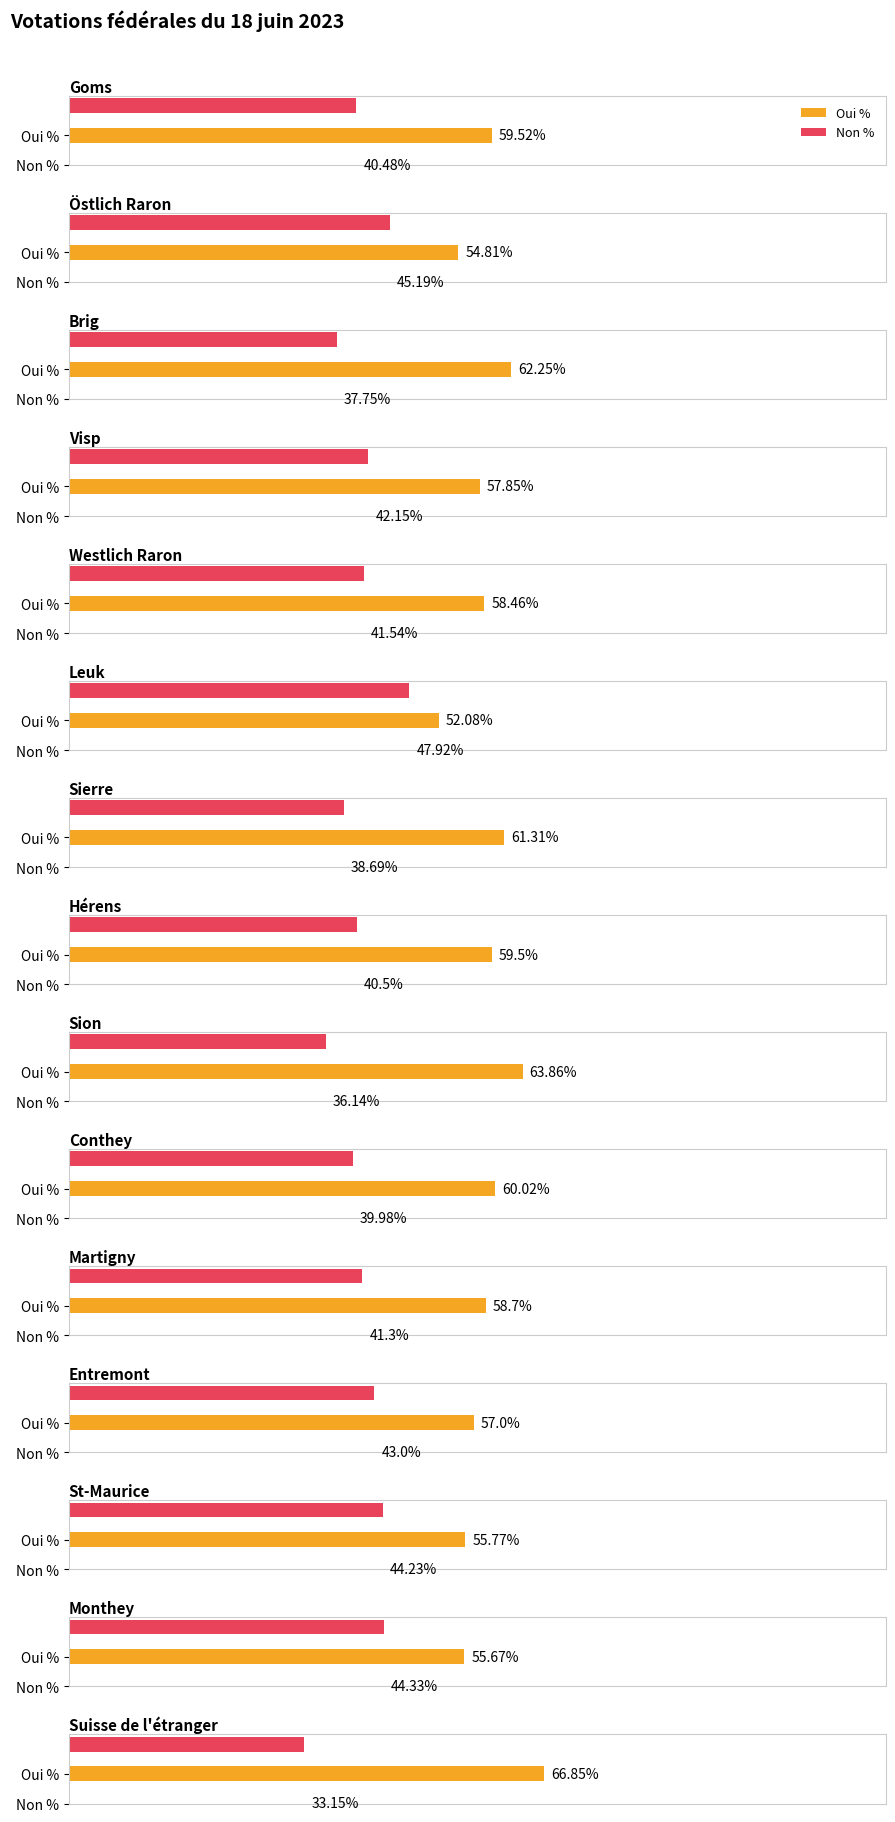

List the series in order of their peak value, lowest first.

Non %, Oui %